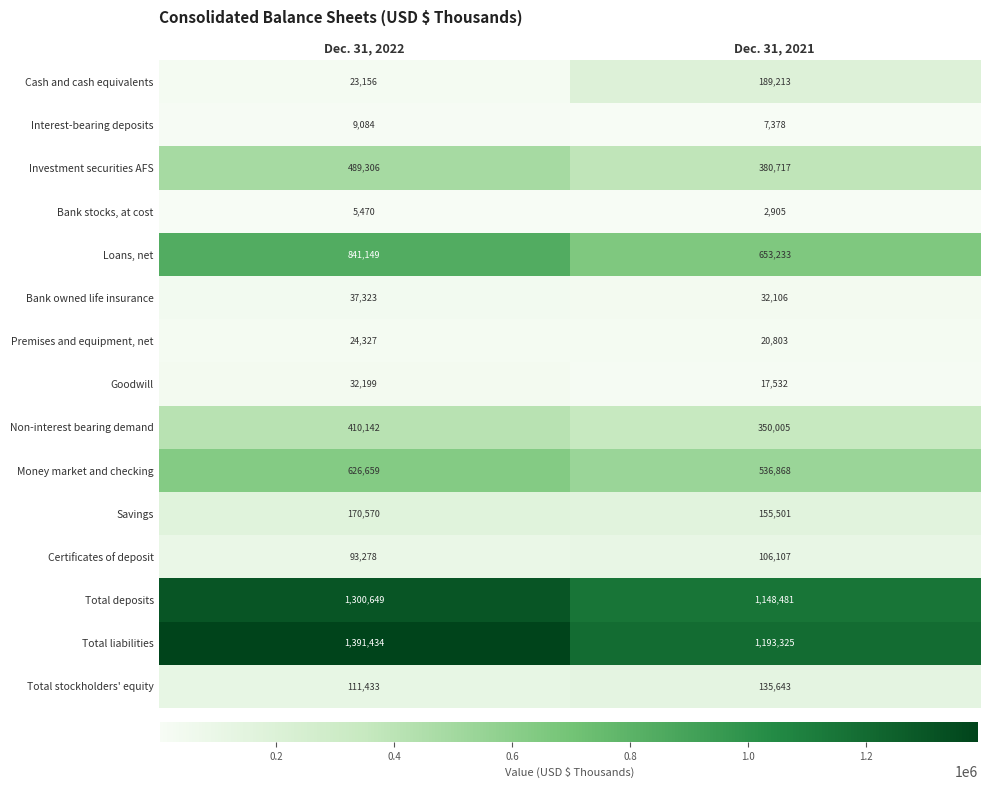

Between Dec. 31, 2022 and Dec. 31, 2021, which series saw the biggest shift?

Total liabilities